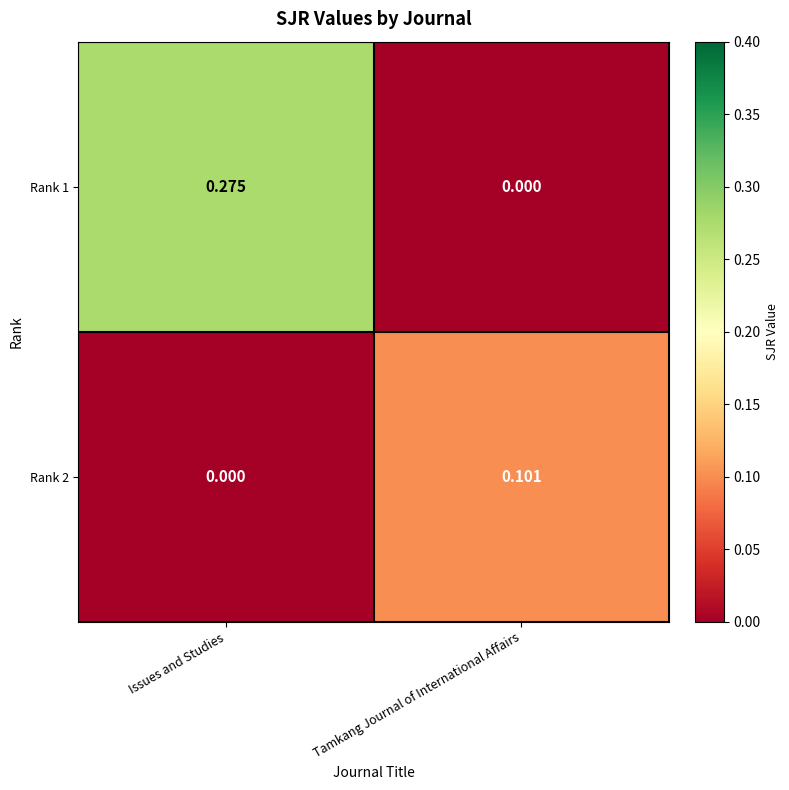

At which label does Rank 1 reach its peak?

Issues and Studies